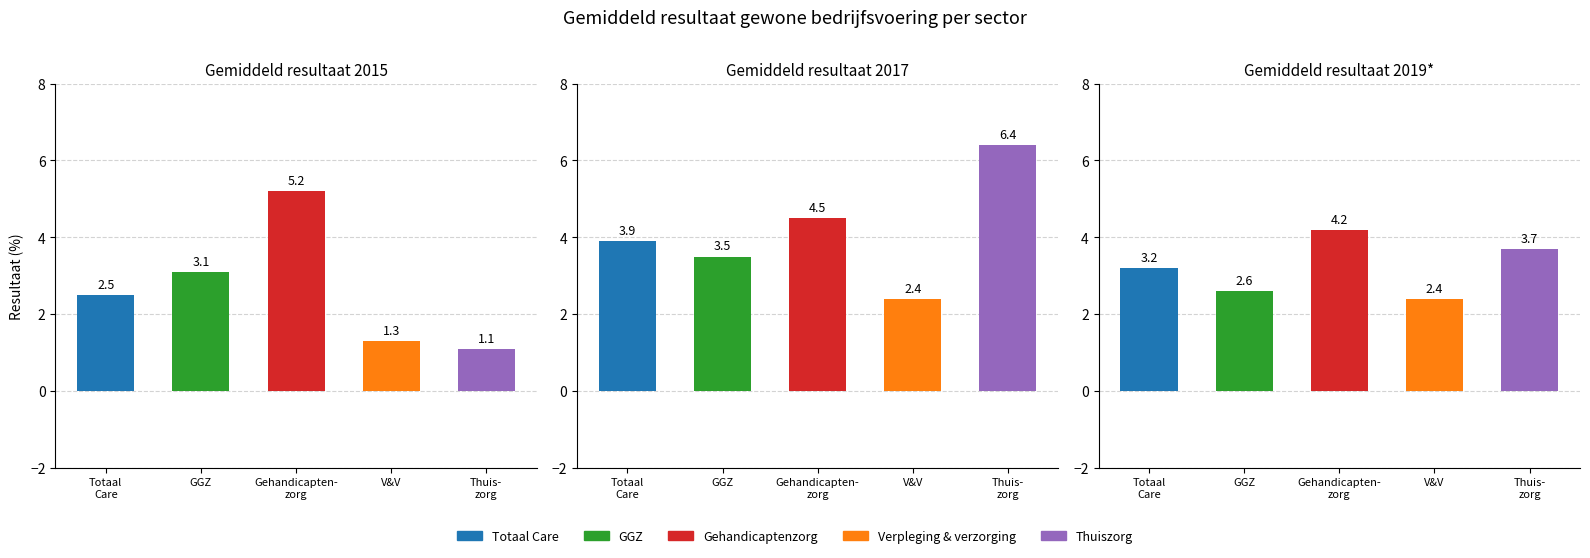

Count the number of values greater than 3.

3